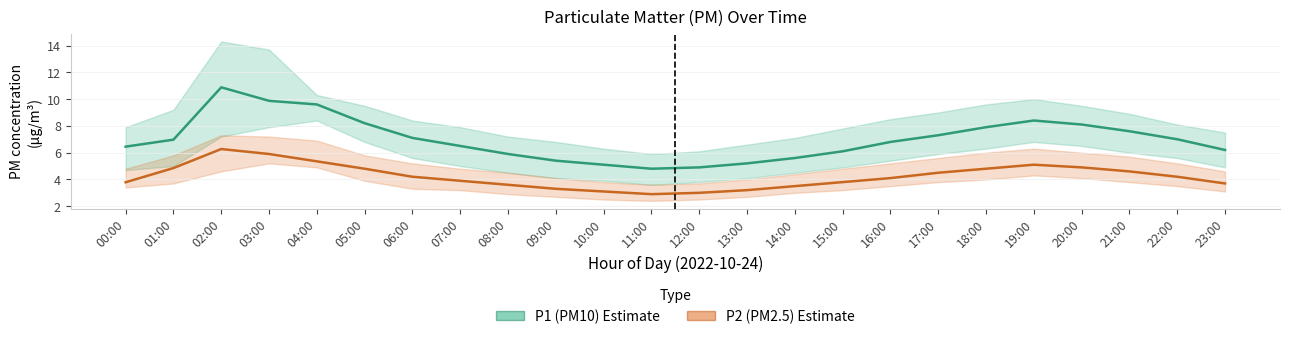

Is the value of P1 (PM10) at 13:00 greater than the value of P2 (PM2.5) at 06:00?

Yes